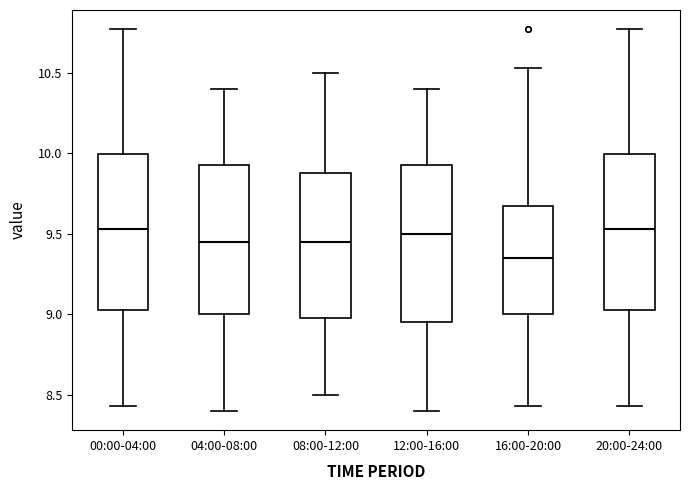

Where is the upper edge of the box for 08:00-12:00 on the y-axis? The values are not printed on the chart, so give them approximately, as read against the axis.

9.90